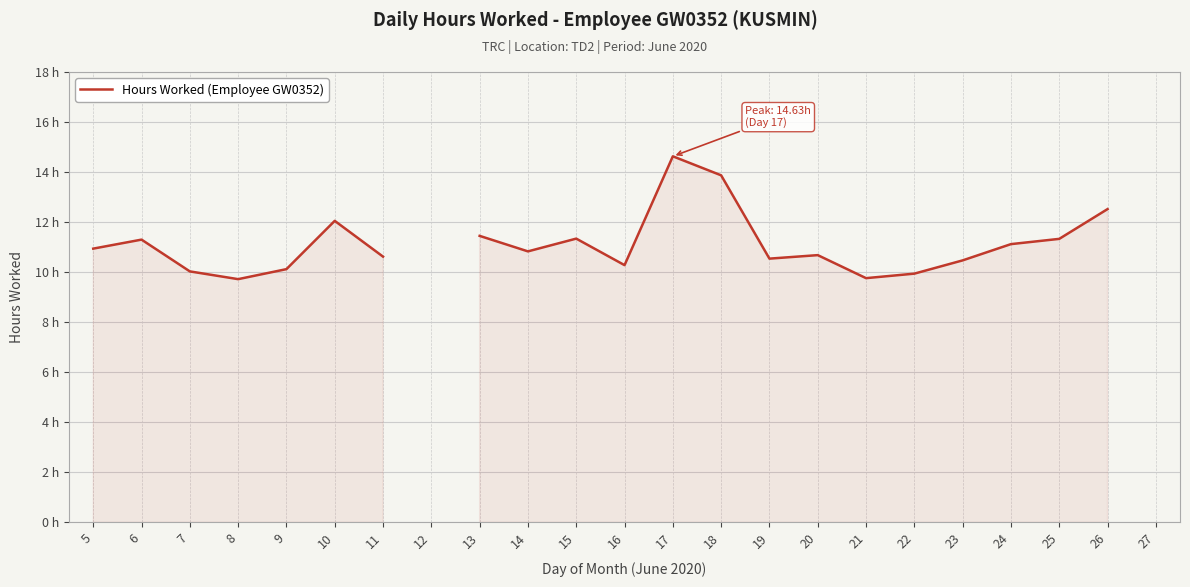

What is the value of the 13th point from the left?

14.6